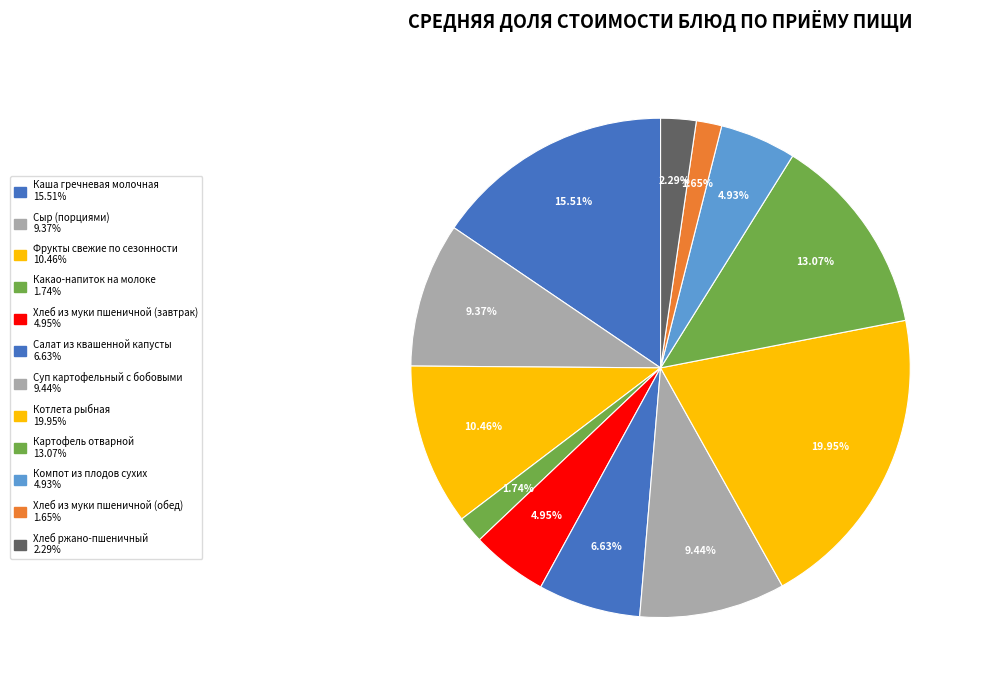

What is the total percentage of Картофель отварной and Сыр (порциями)?

22.4%